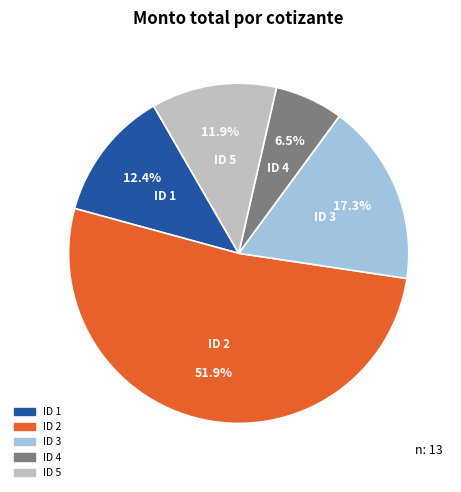

To the nearest percent, what is the average slice percentage?

20%